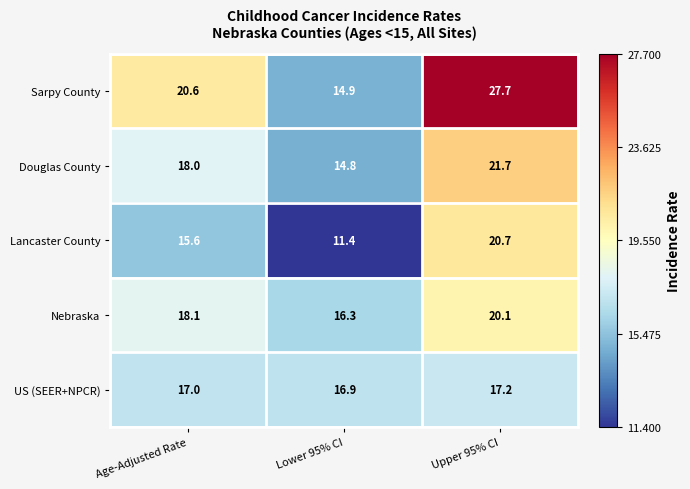

Which series has the largest total across all categories?

Sarpy County